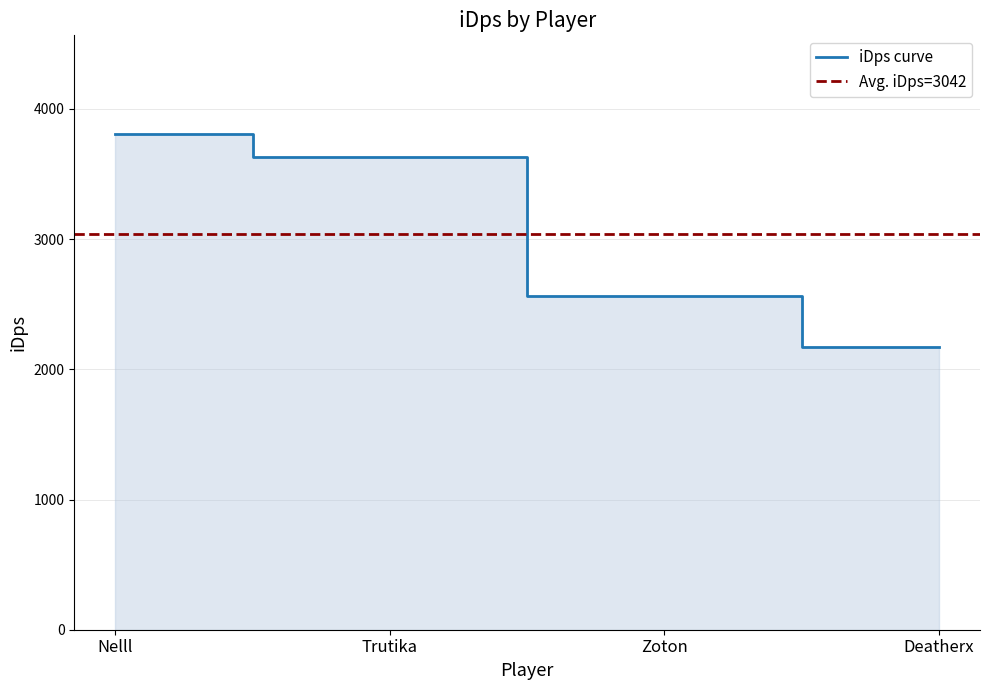

True or false: there are more than 0 points higher than both neighbors.

False